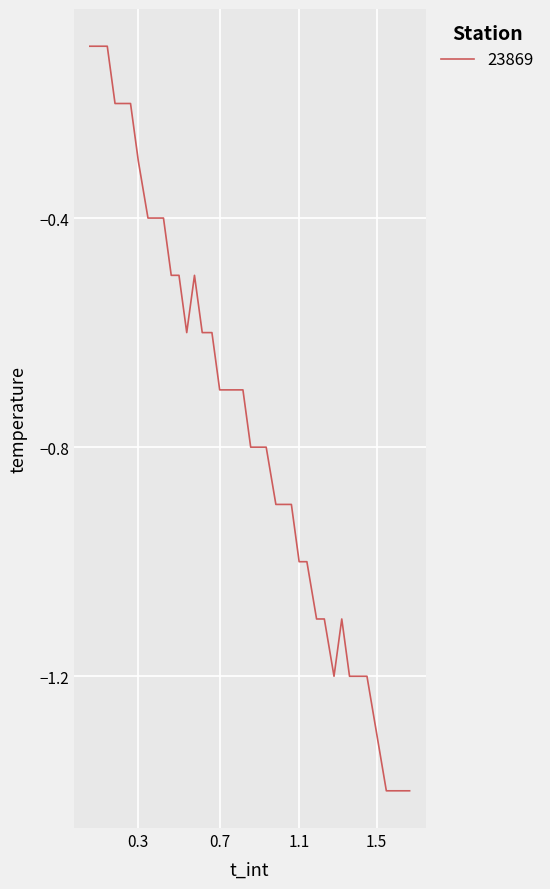

What is the difference between the maximum and minimum values?

1.3